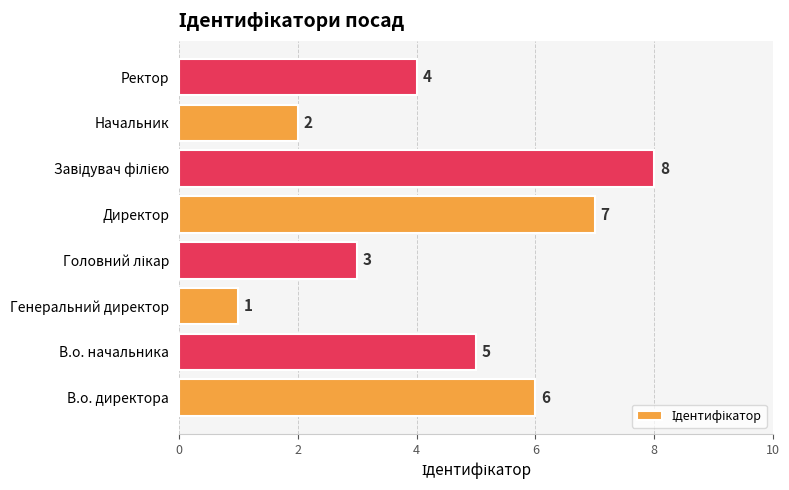

How many bars are there in total?

8